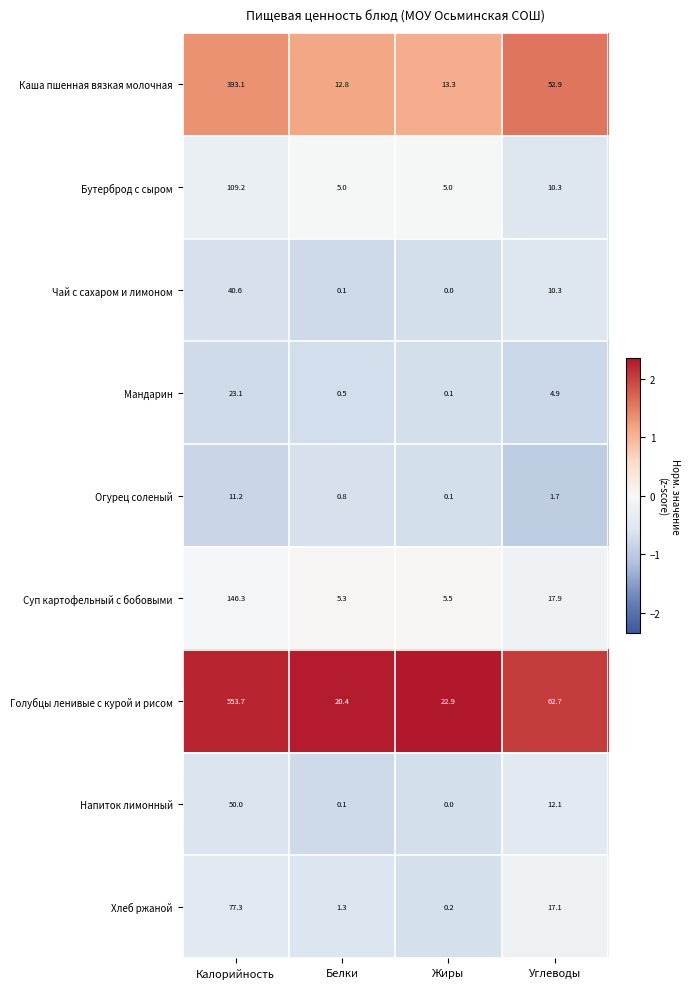

Which series changed the most between Белки and Углеводы?

Голубцы ленивые с курой и рисом